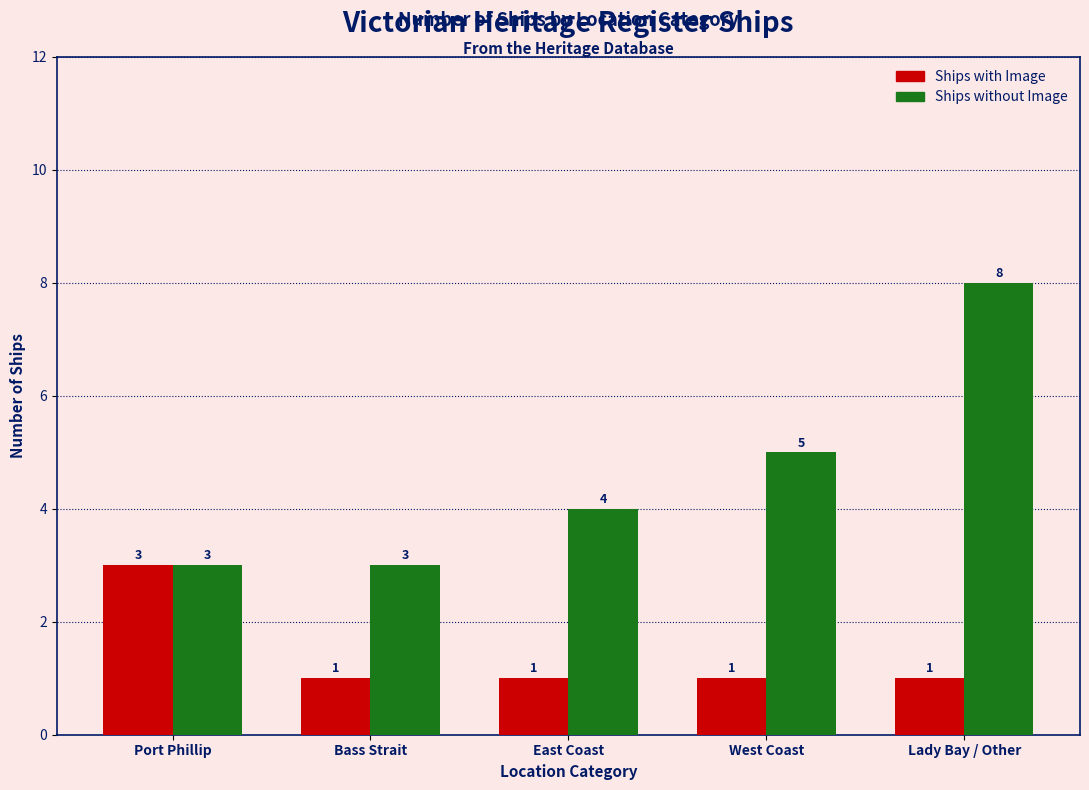

Reading left to right, transcribe all the data shown in this chart.

Ships with Image: Port Phillip=3	Bass Strait=1	East Coast=1	West Coast=1	Lady Bay / Other=1
Ships without Image: Port Phillip=3	Bass Strait=3	East Coast=4	West Coast=5	Lady Bay / Other=8